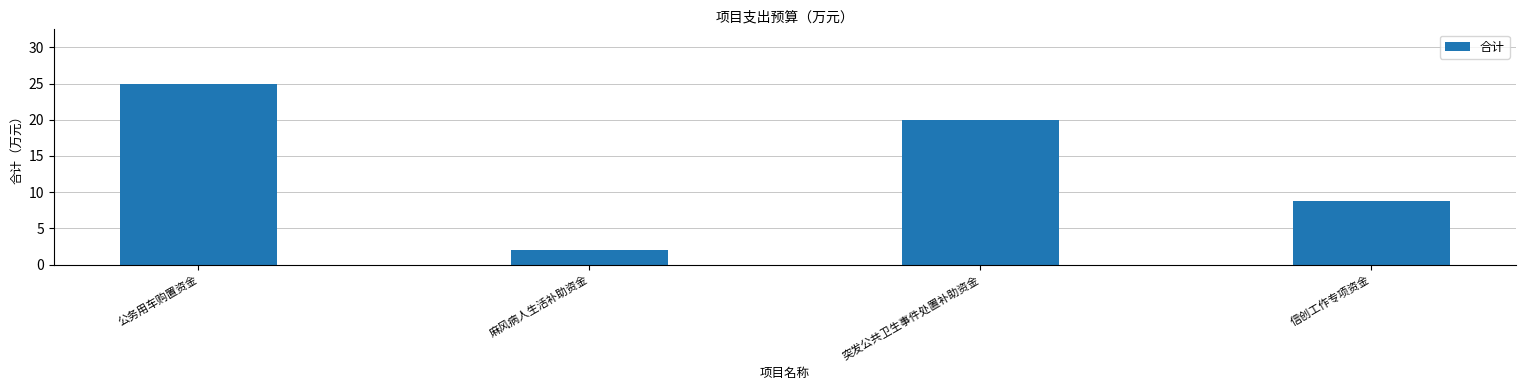

What is the ratio of the value at 突发公共卫生事件处置补助资金 to the value at 麻风病人生活补助资金?

10.0